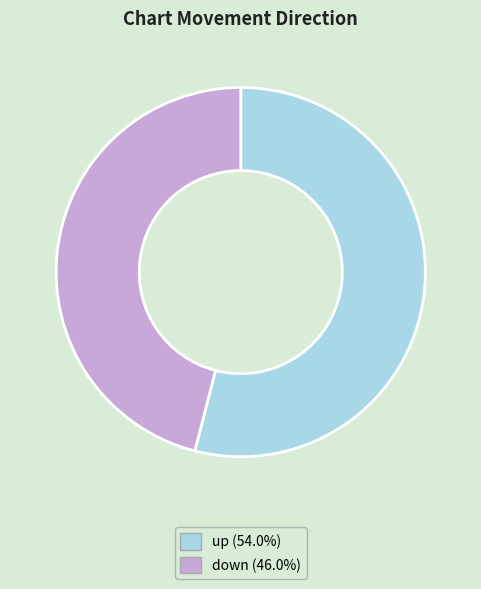

Between up and down, which is larger?

up